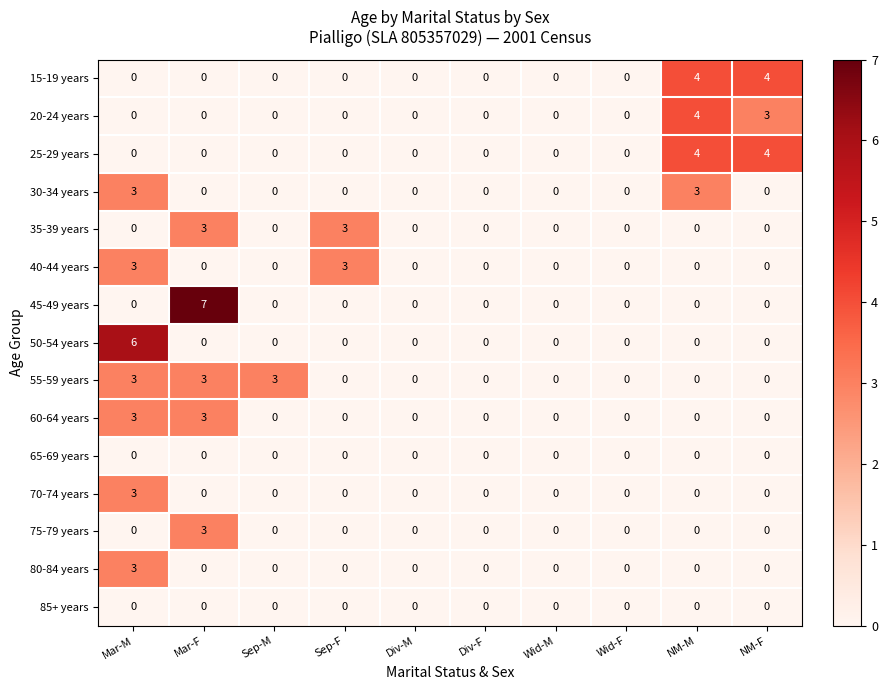

Which series changed the most between Sep-M and Div-F?

55-59 years